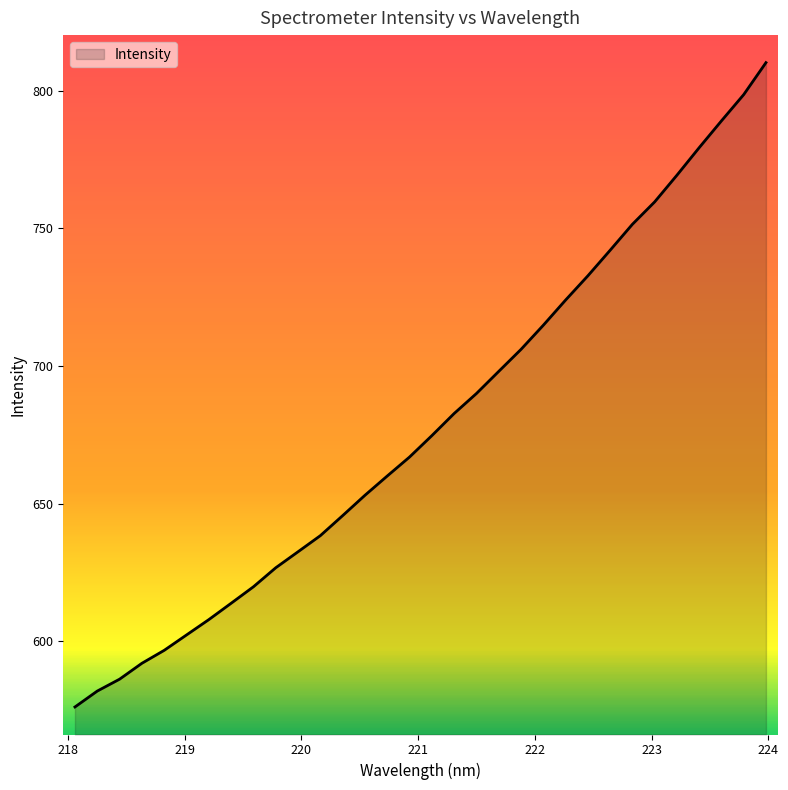

What is the difference between the maximum and minimum values?

234.1